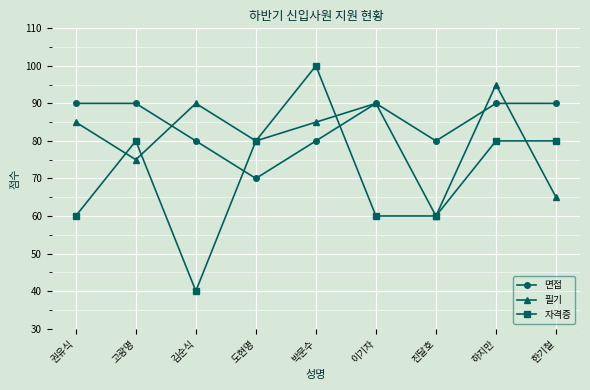

The value of 필기 at 진달호 is 100. True or false?

False